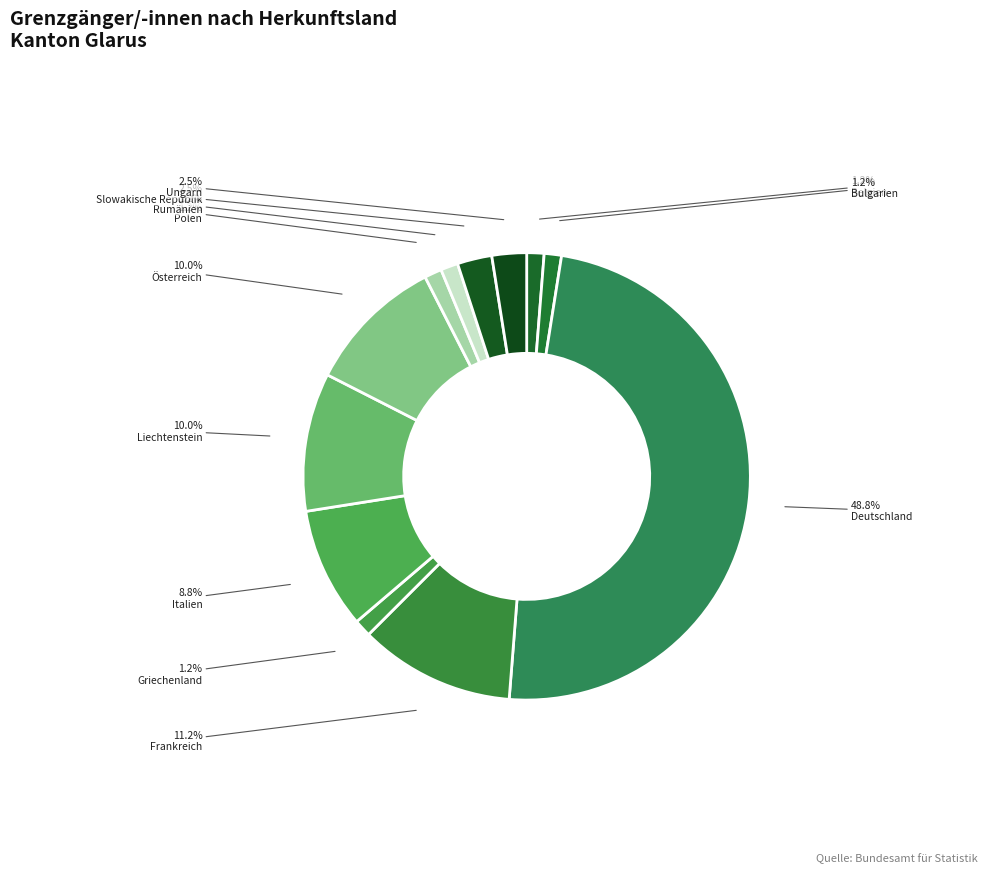

Rank the categories by value from highest to lowest.

Deutschland, Frankreich, Liechtenstein, Österreich, Italien, Slowakische Republik, Ungarn, Belgien, Bulgarien, Griechenland, Polen, Rumänien